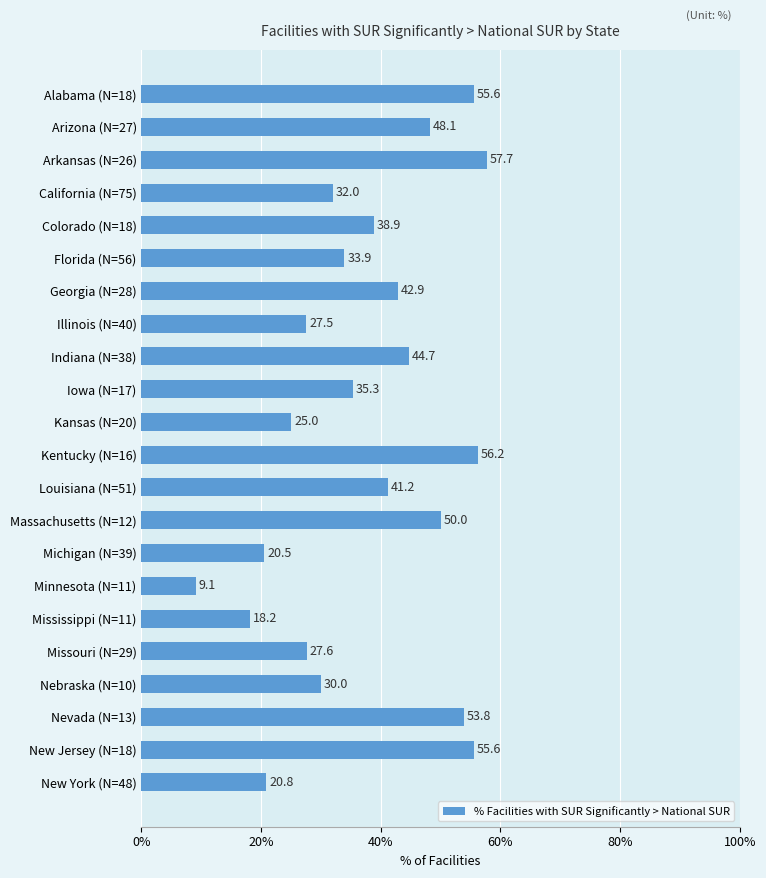

How many data points does each series have?

22